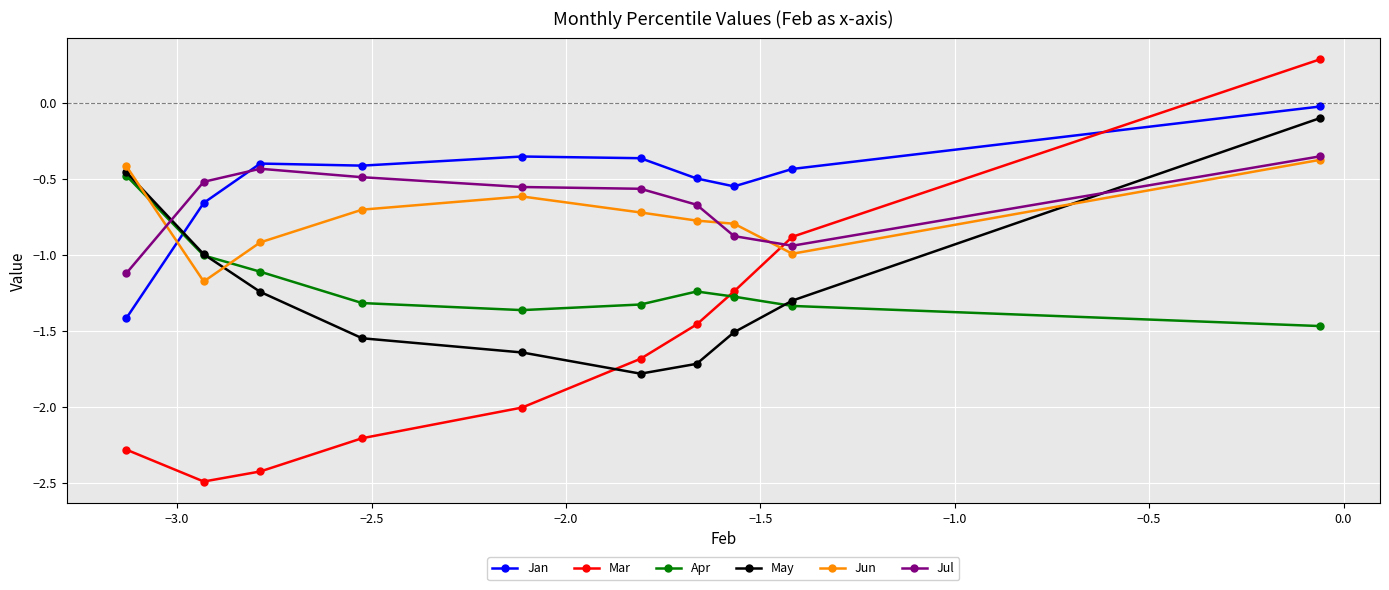

True or false: Mar has more than 2 interior local peaks.

False